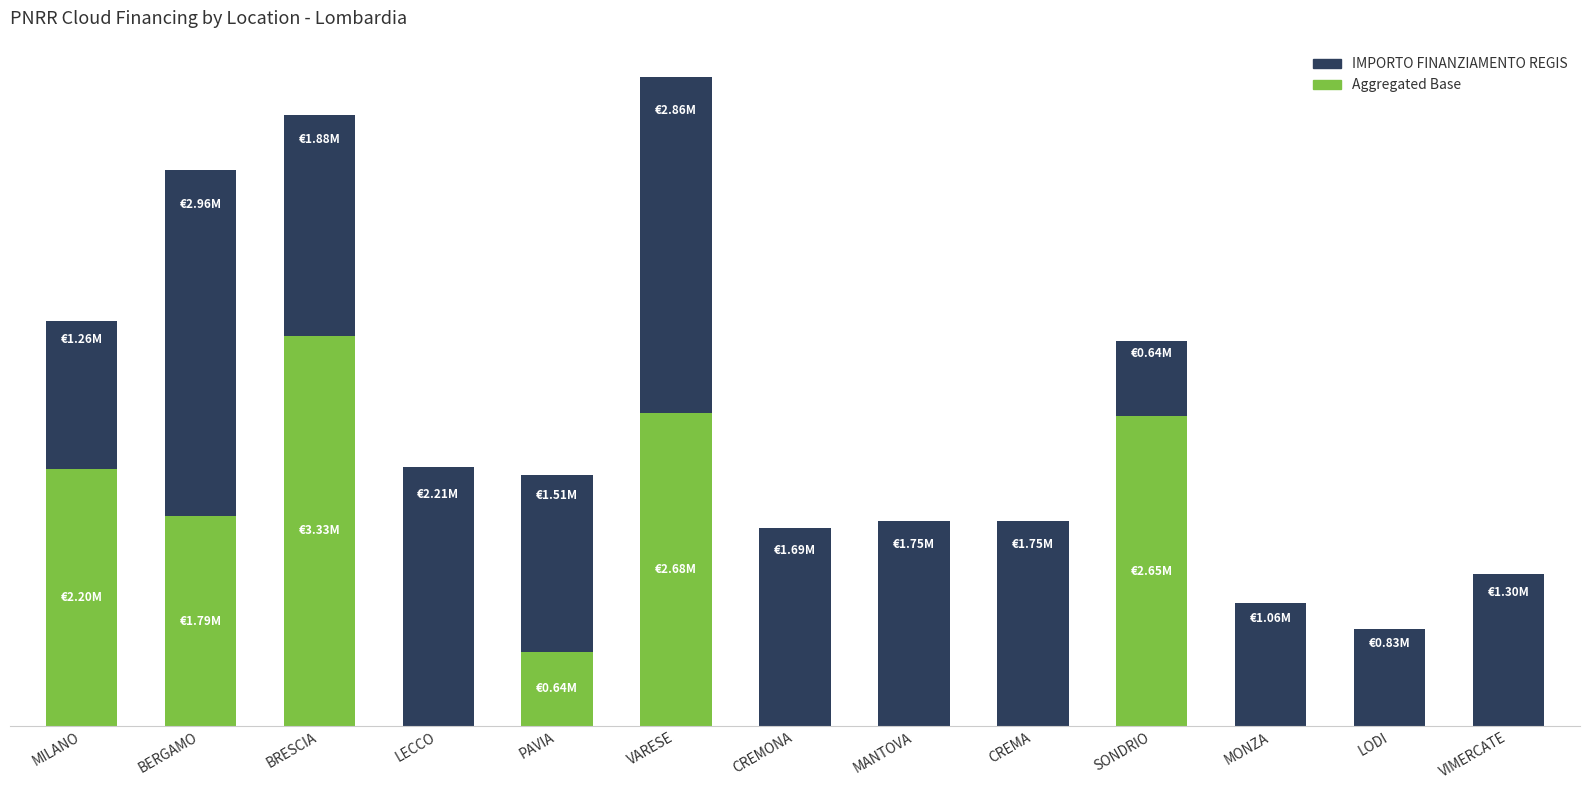

Are the bars grouped side by side (vs. stacked)?

No